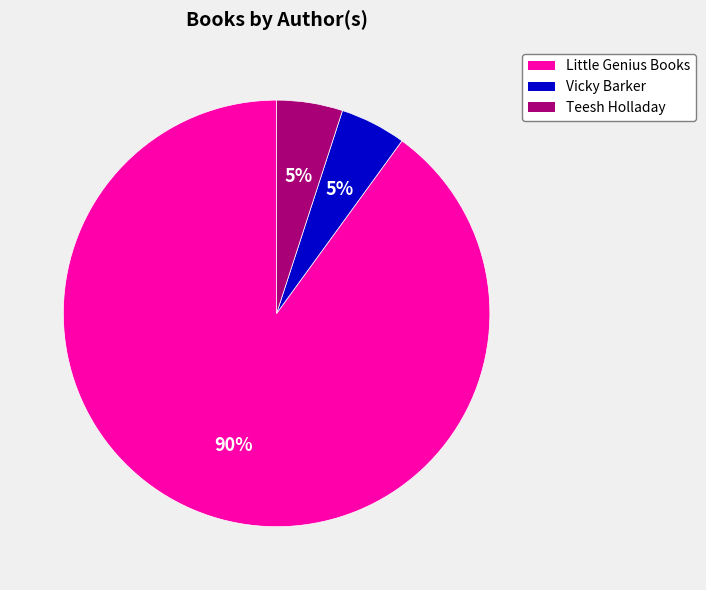

How many slices are in this pie chart?

3